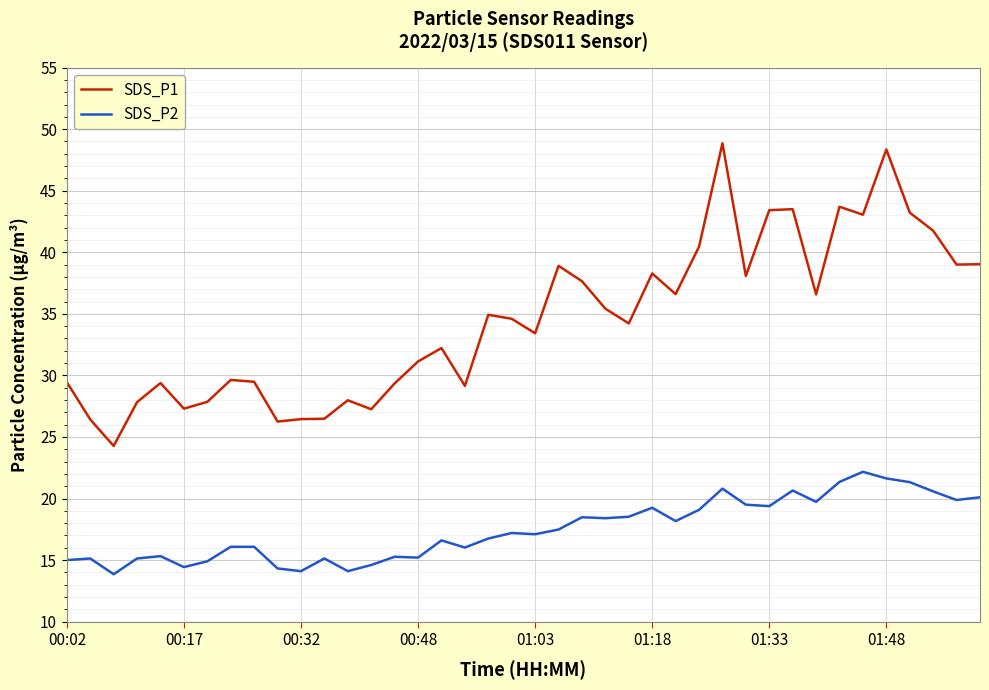

What is the lowest value of the SDS_P1 series?

24.3